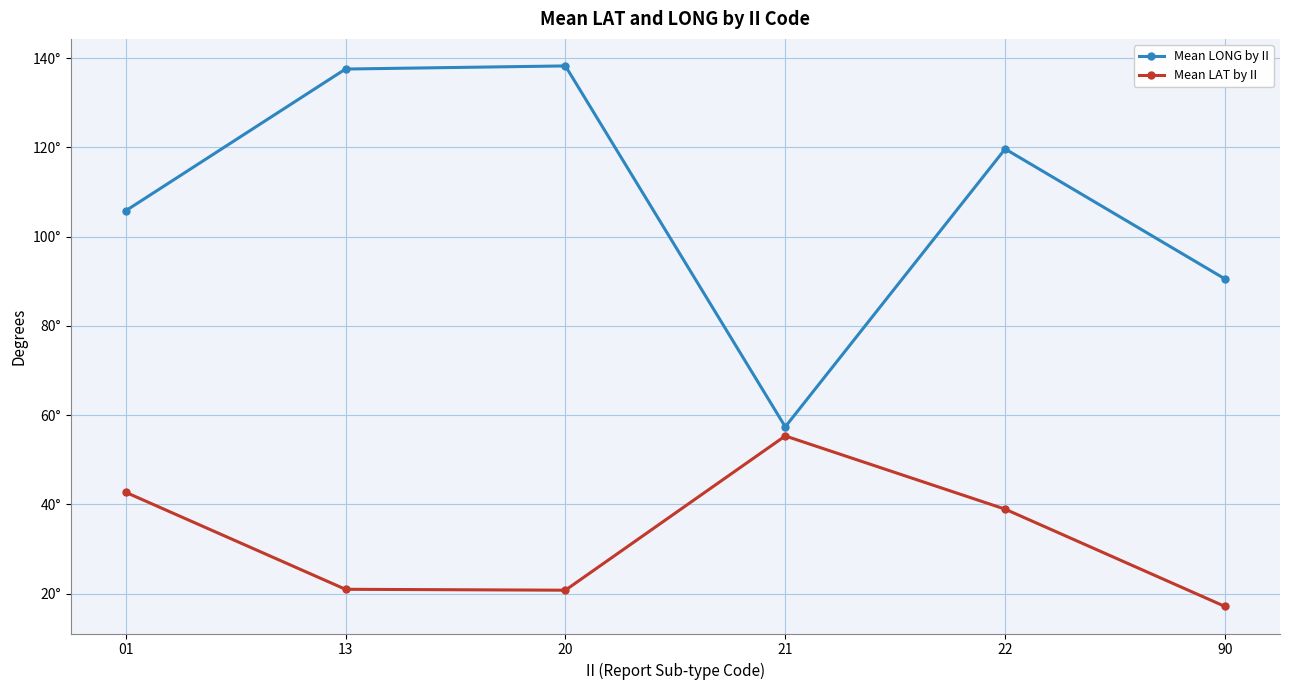

What is the sum of the Mean LAT by II values at 21 and 20?

76.1